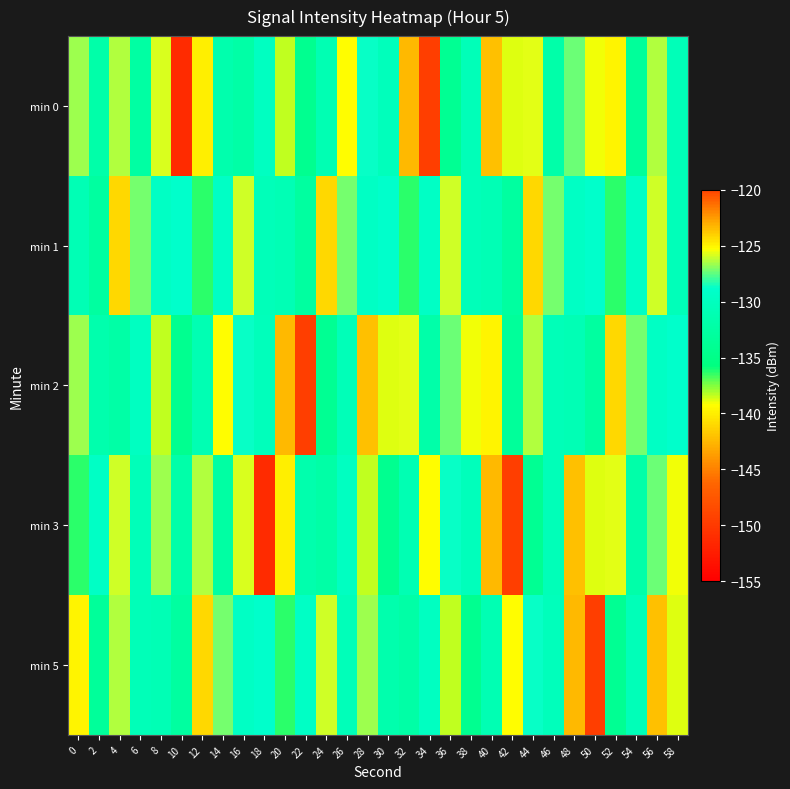

What is the greatest value displayed?

-123.4